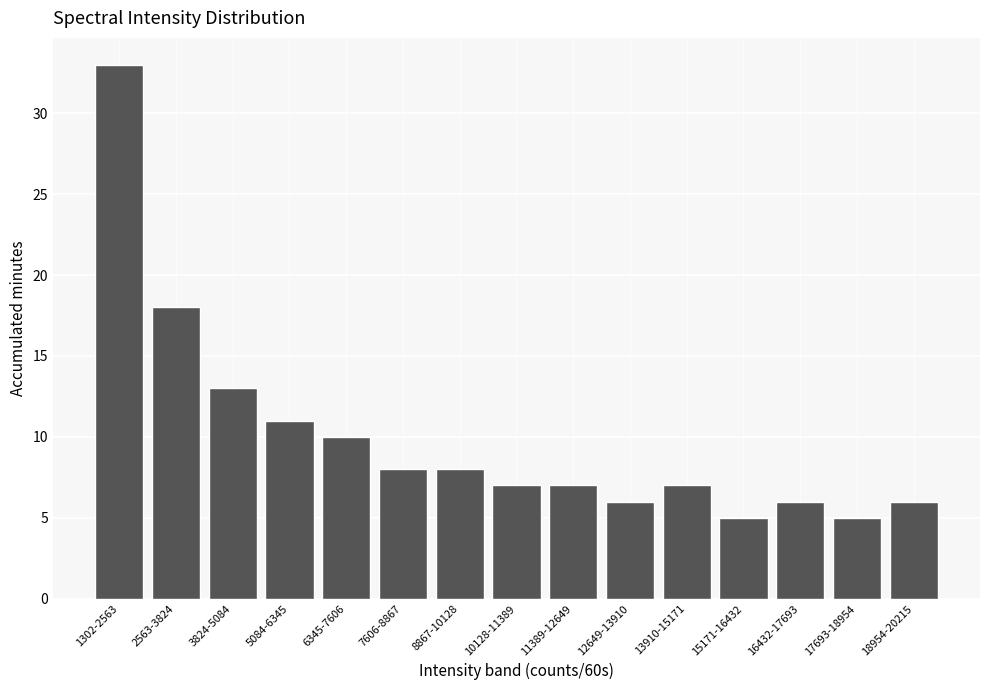

Reading left to right, what are all the values shown in this chart?

33	18	13	11	10	8	8	7	7	6	7	5	6	5	6